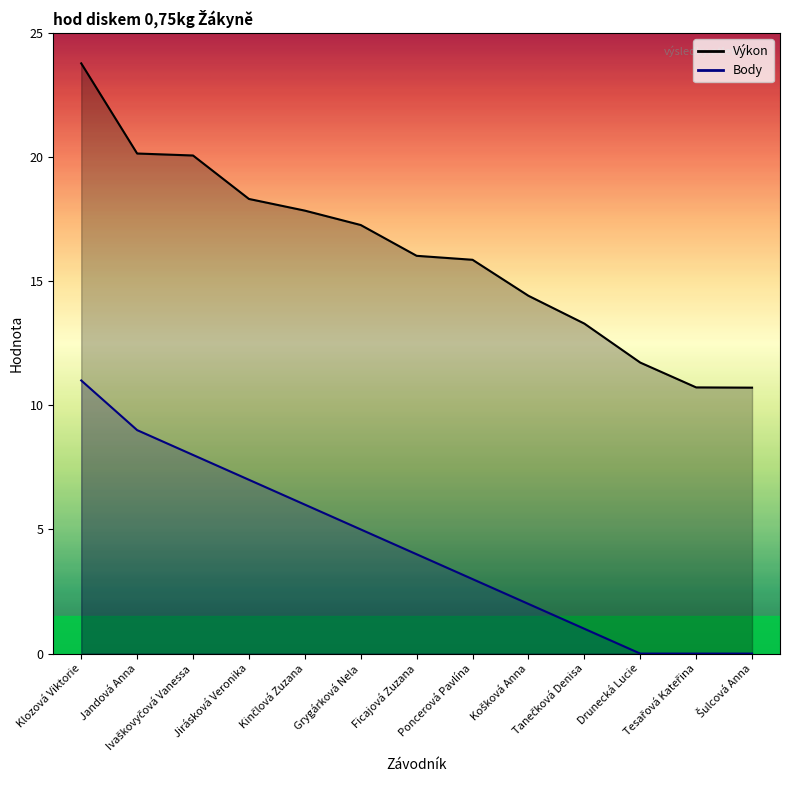

The Výkon series shows 20.1 at Ivaškovyčová Vanessa. True or false?

True